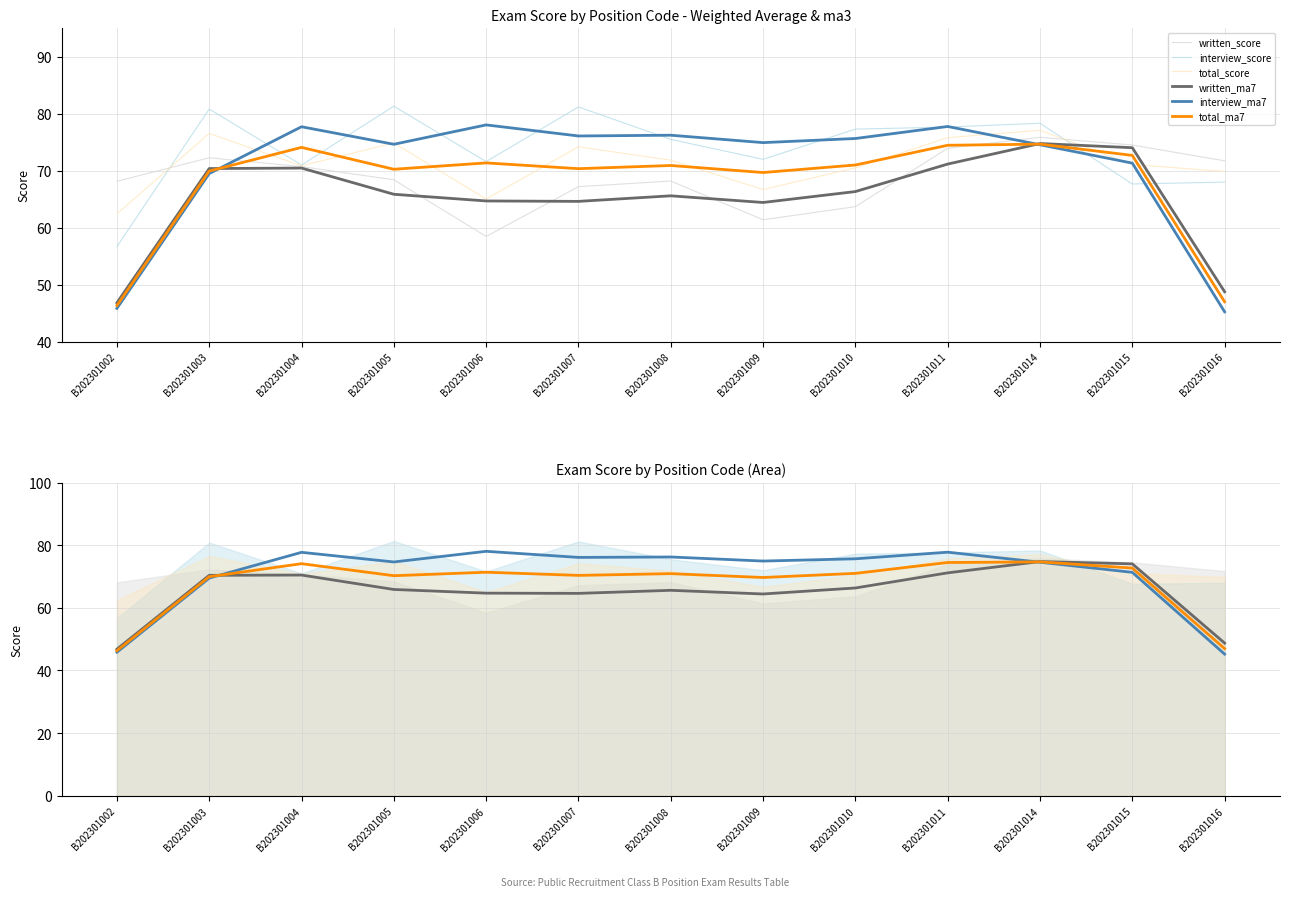

True or false: written_score has a value of 109.4 at B202301004.

False